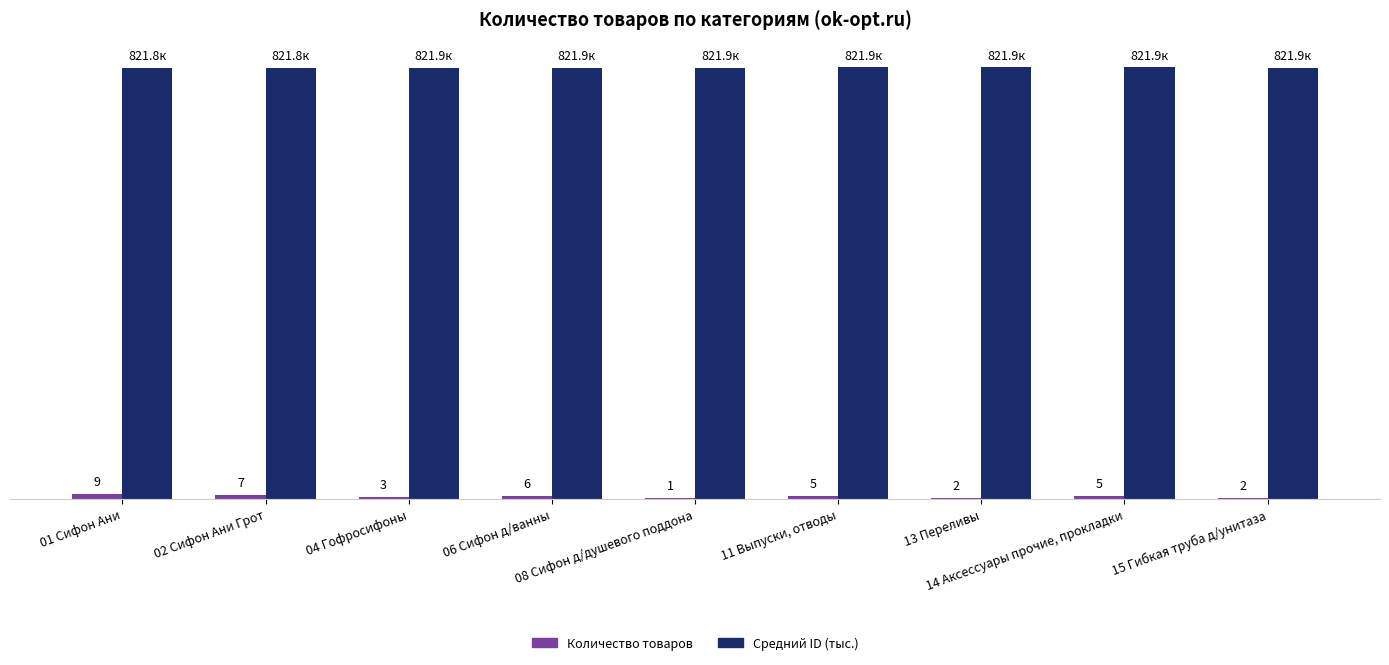

Which category has the highest value in the Количество товаров series?

01 Сифон Ани